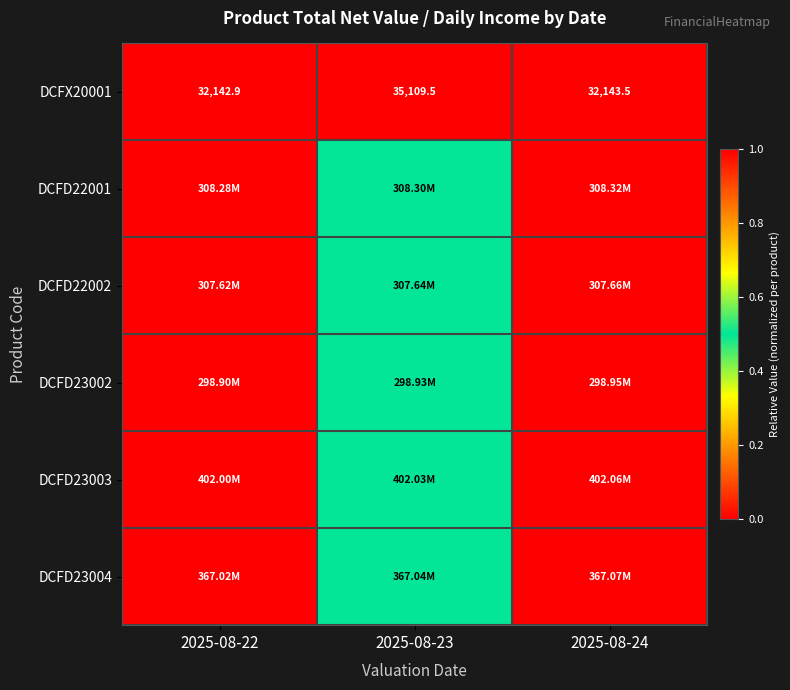

Which series changed the most between 2025-08-23 and 2025-08-24?

DCFX20001